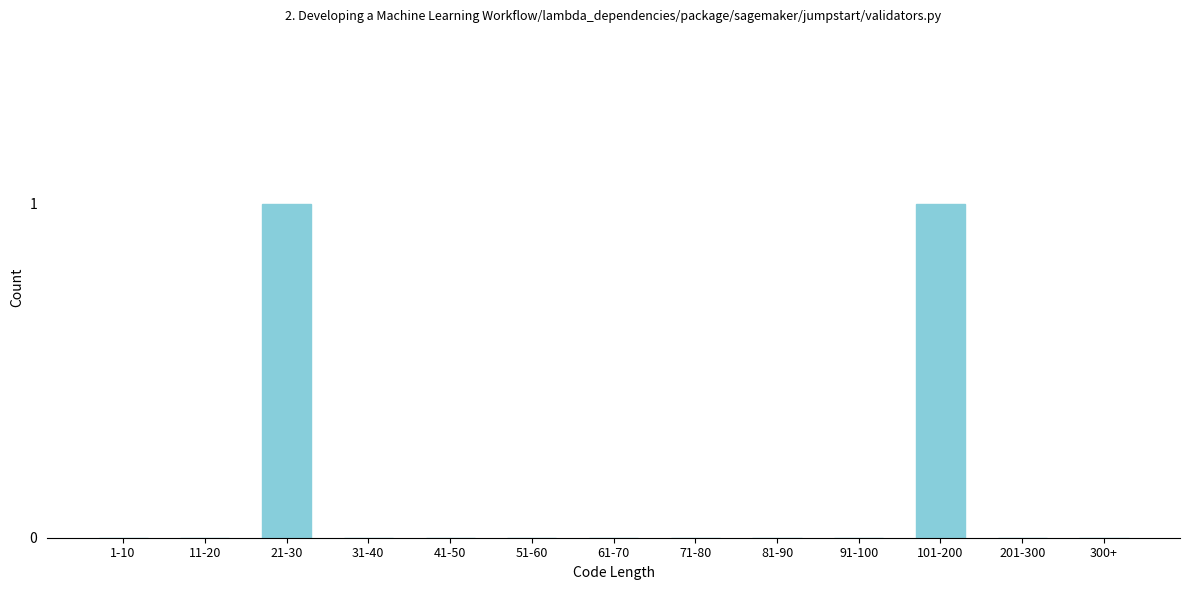

Reading left to right, what are all the values shown in this chart?

1-10=0	11-20=0	21-30=1	31-40=0	41-50=0	51-60=0	61-70=0	71-80=0	81-90=0	91-100=0	101-200=1	201-300=0	300+=0